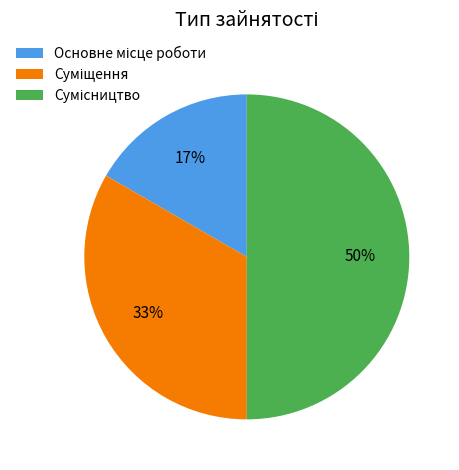

To the nearest percent, what is the difference between the largest and smallest slice percentages?

33%